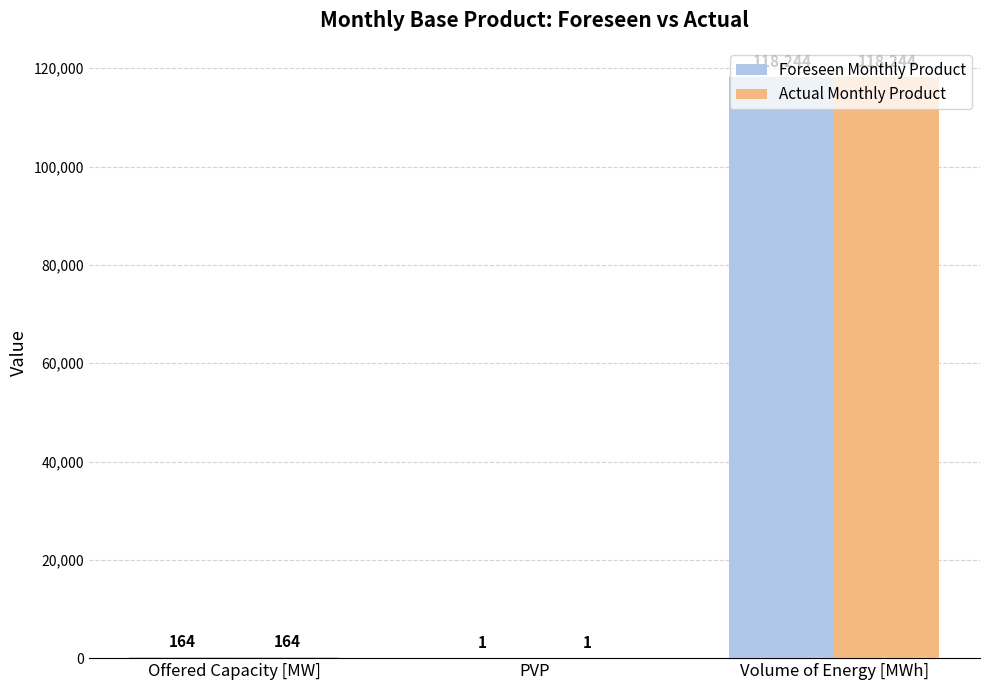

What are all the series names shown in the legend?

Foreseen Monthly Product, Actual Monthly Product